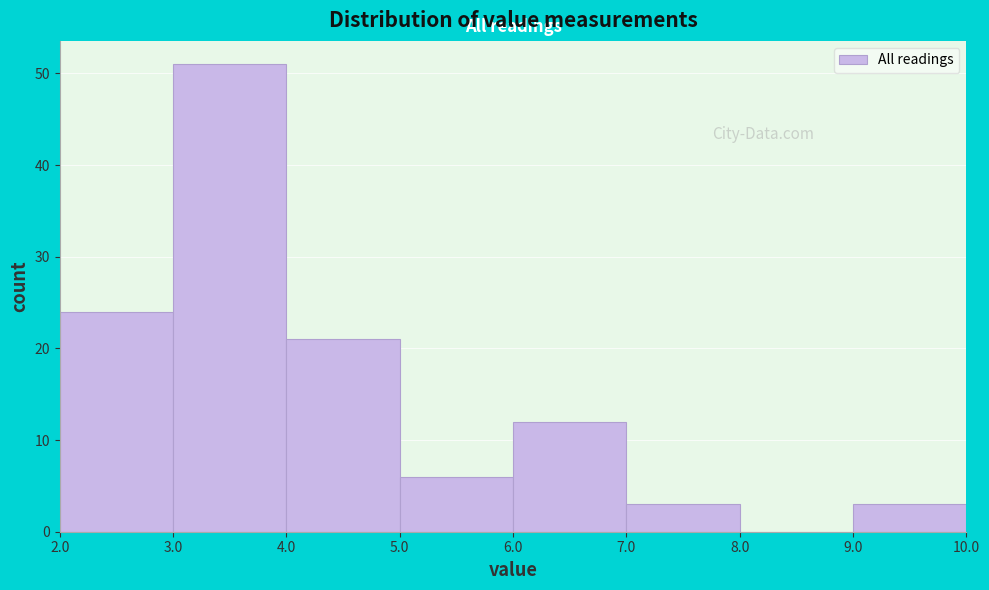

What is the height of the bar covering 3.0 to 4.0 on the x-axis? The values are not printed on the chart, so give them approximately, as read against the axis.

51